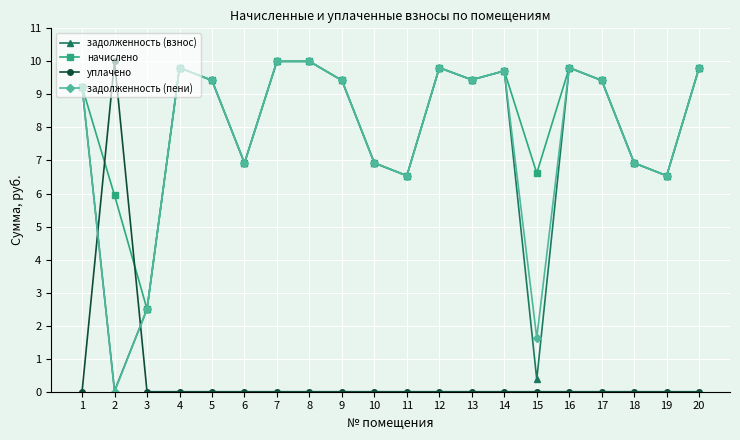

Is it true that задолженность (пени) equals 13.3 at 13?

False